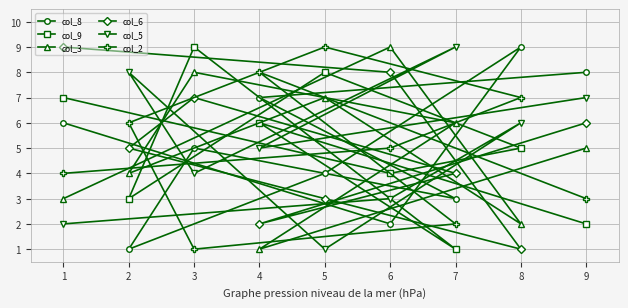

What is the value of the col_6 point at the 4th from the left?

2